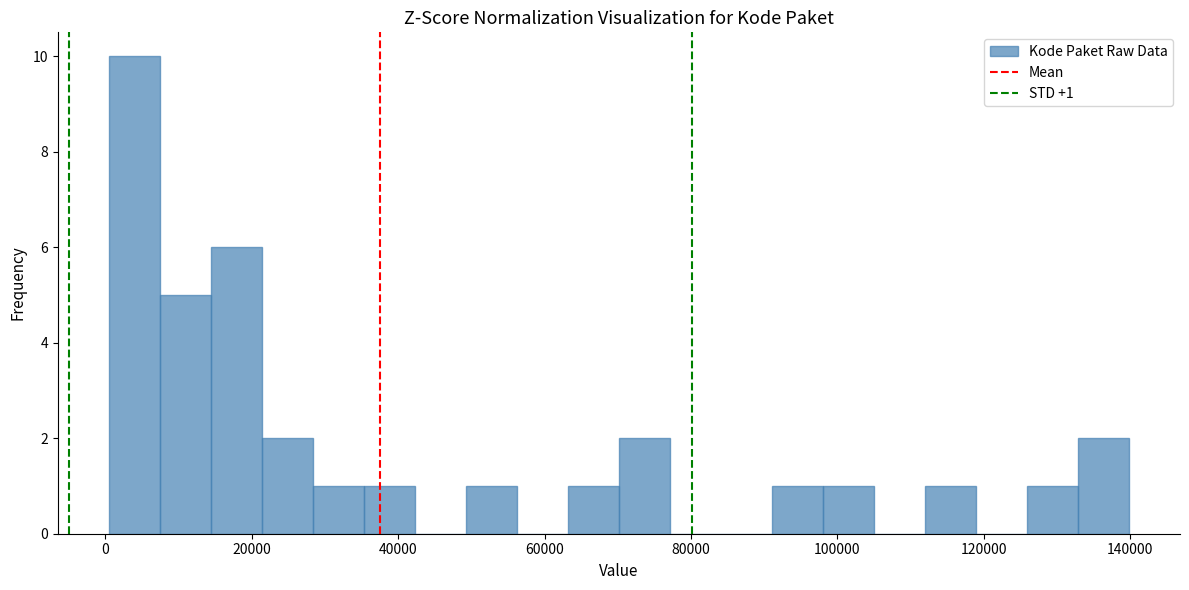

Read against the x-axis, roughly where is the centre of the tallest bar?

4000